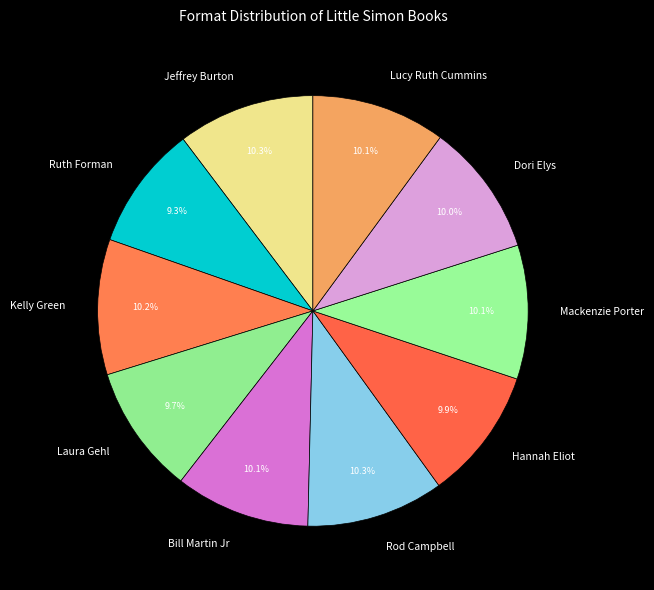

To the nearest percent, what is the difference between the Ruth Forman and Lucy Ruth Cummins slice percentages?

1%